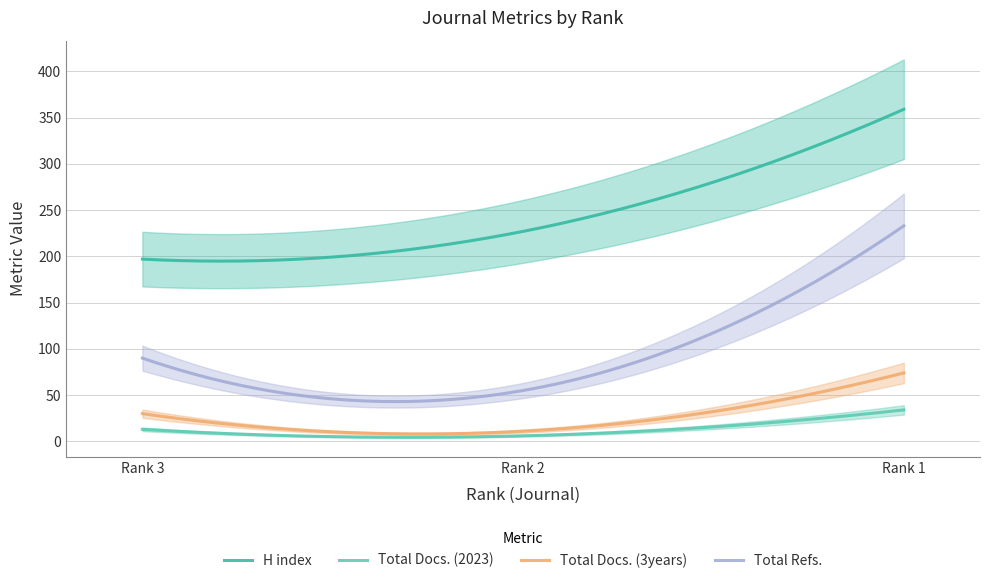

What is the sum of the Total Docs. (2023) values at Rank 1 and Rank 3?

47.0